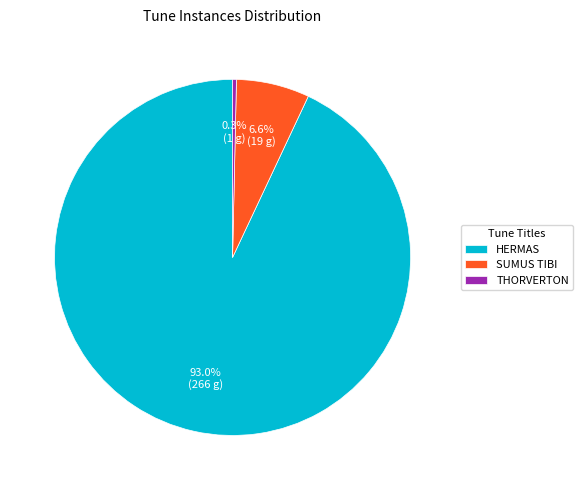

Rank the categories by value from lowest to highest.

THORVERTON, SUMUS TIBI, HERMAS